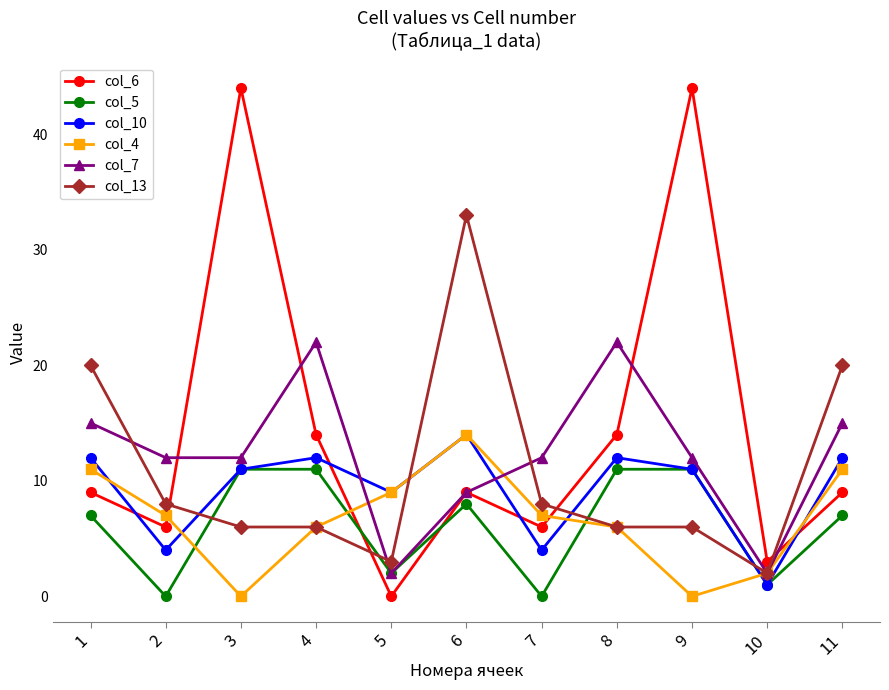

True or false: col_10 has a value of 5 at 4.

False